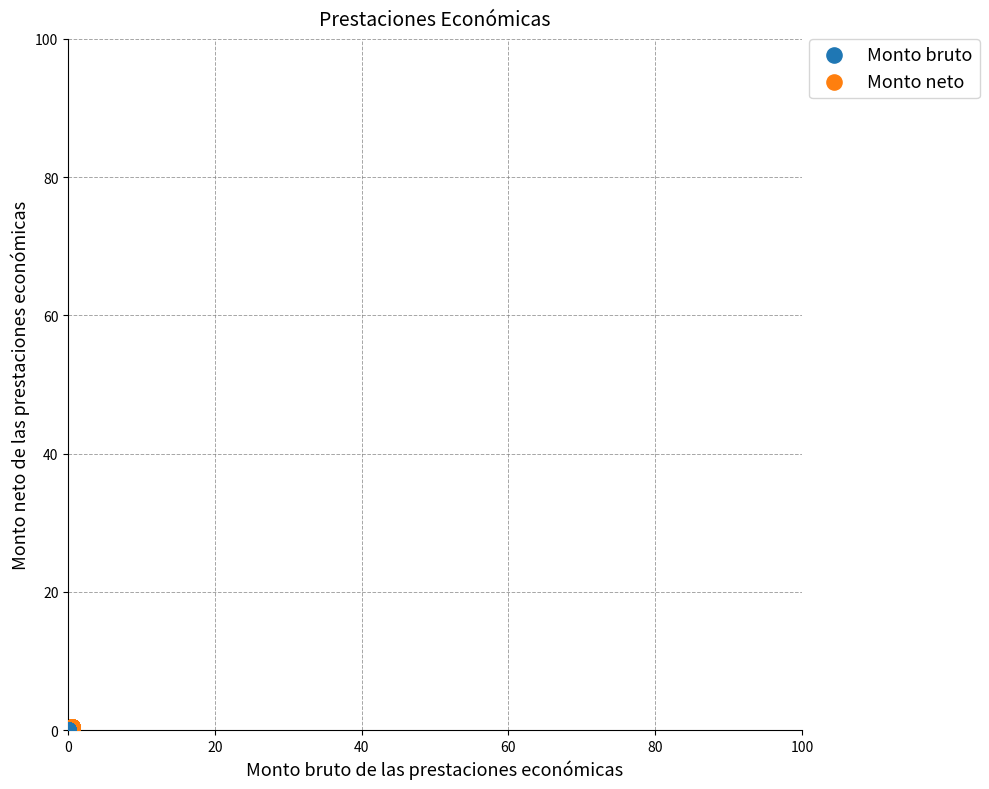

What are all the series names shown in the legend?

Monto bruto, Monto neto